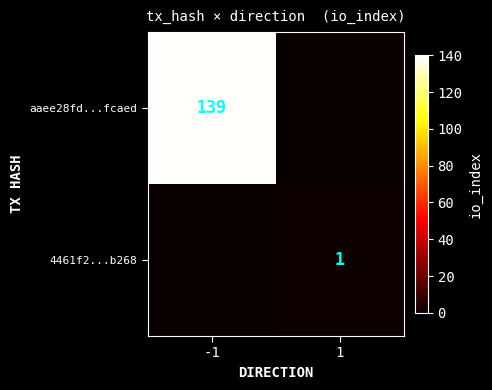

Is the value of aaee28fd...fcaed at -1 greater than the value of 4461f2...b268 at 1?

Yes